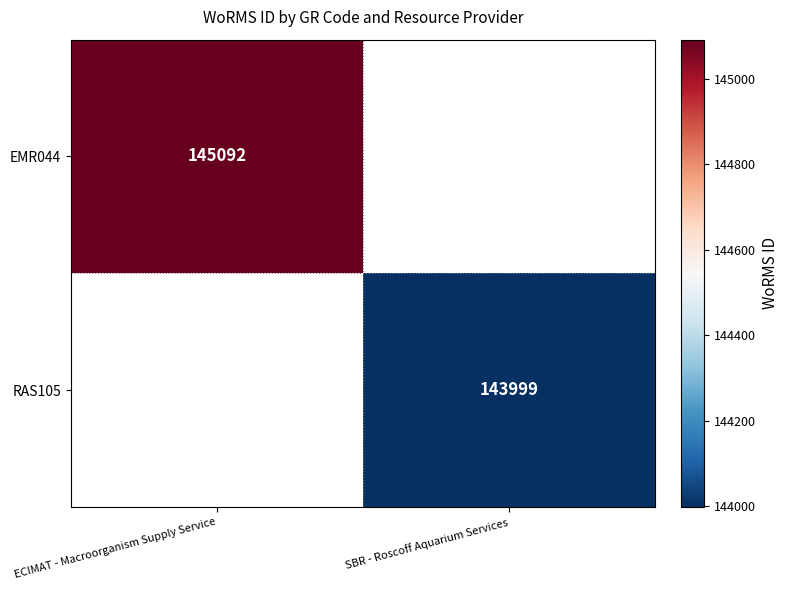

Is it true that EMR044 equals 56333 at ECIMAT - Macroorganism Supply Service?

False